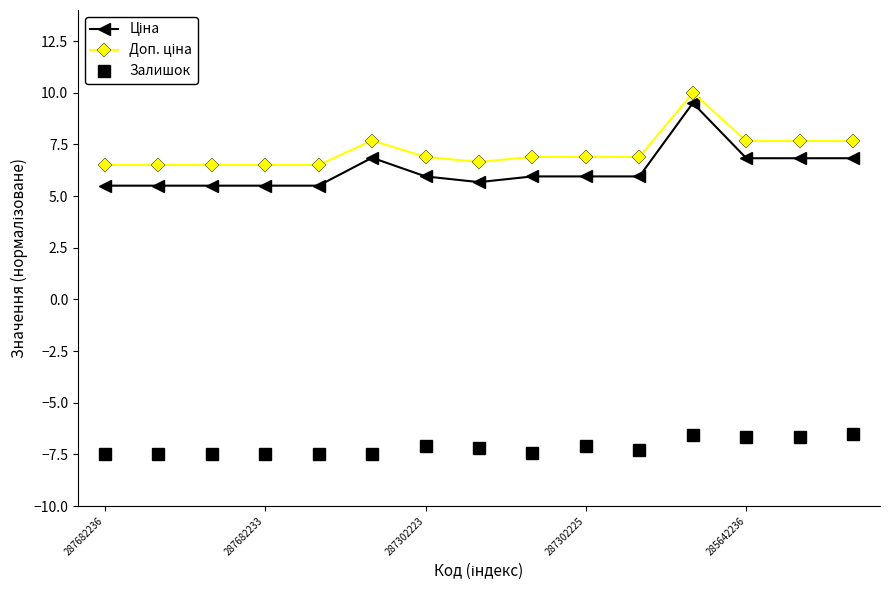

What is the average value of the Залишок series?

-7.2